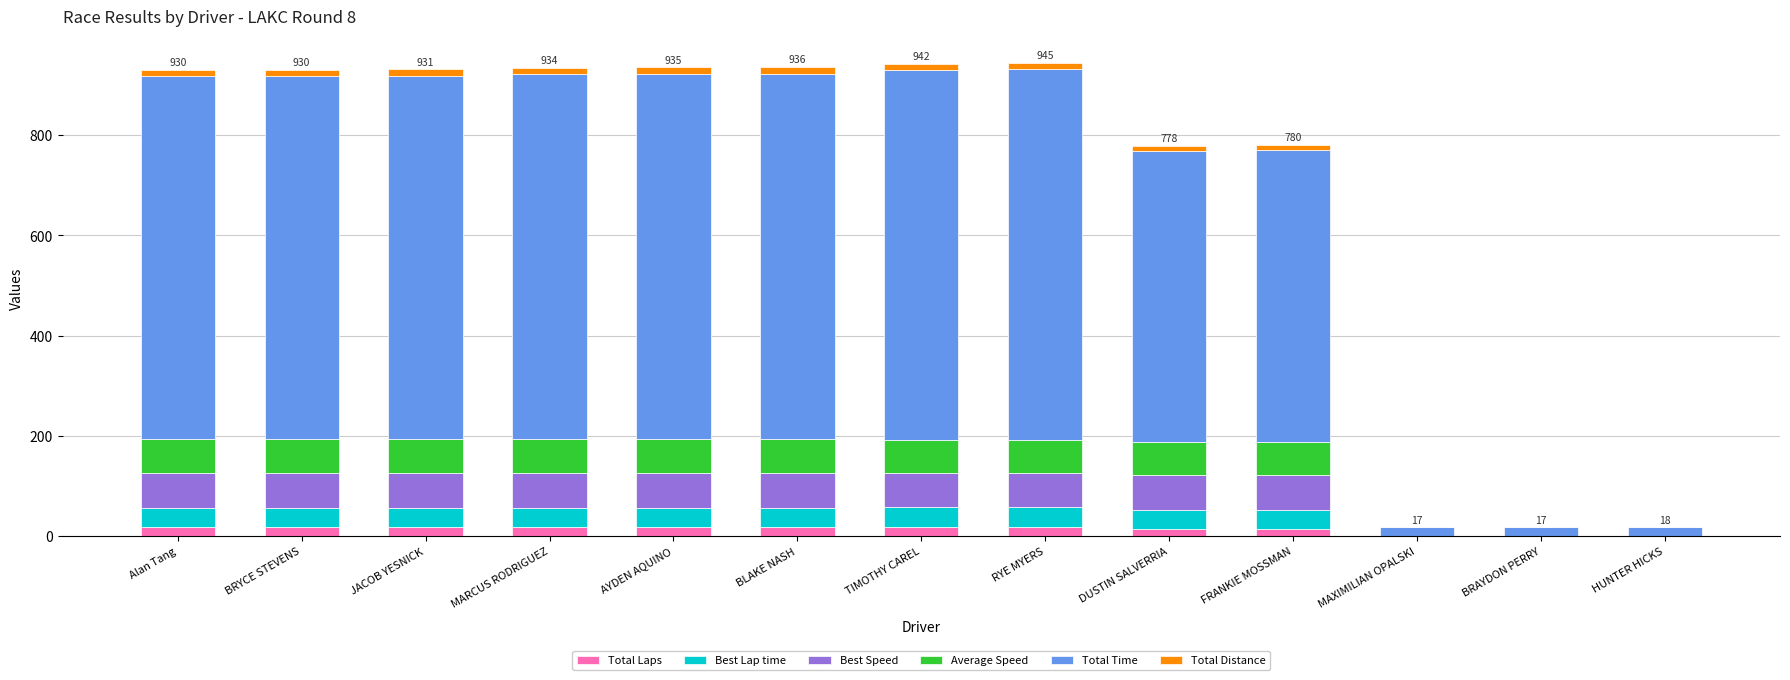

What is the label of the 8th bar from the right?

BLAKE NASH